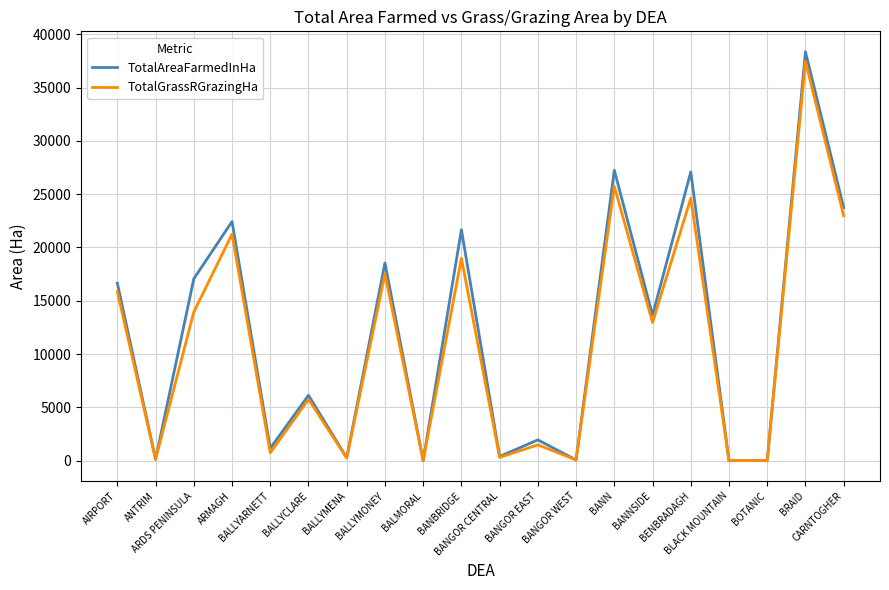

Which series has the widest spread of values?

TotalAreaFarmedInHa